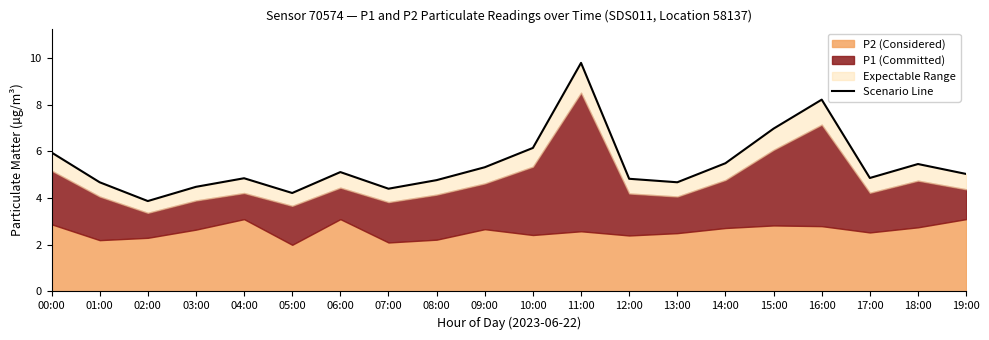

Approximately how many times larger is the value at 12:00 compared to 08:00?

1.0